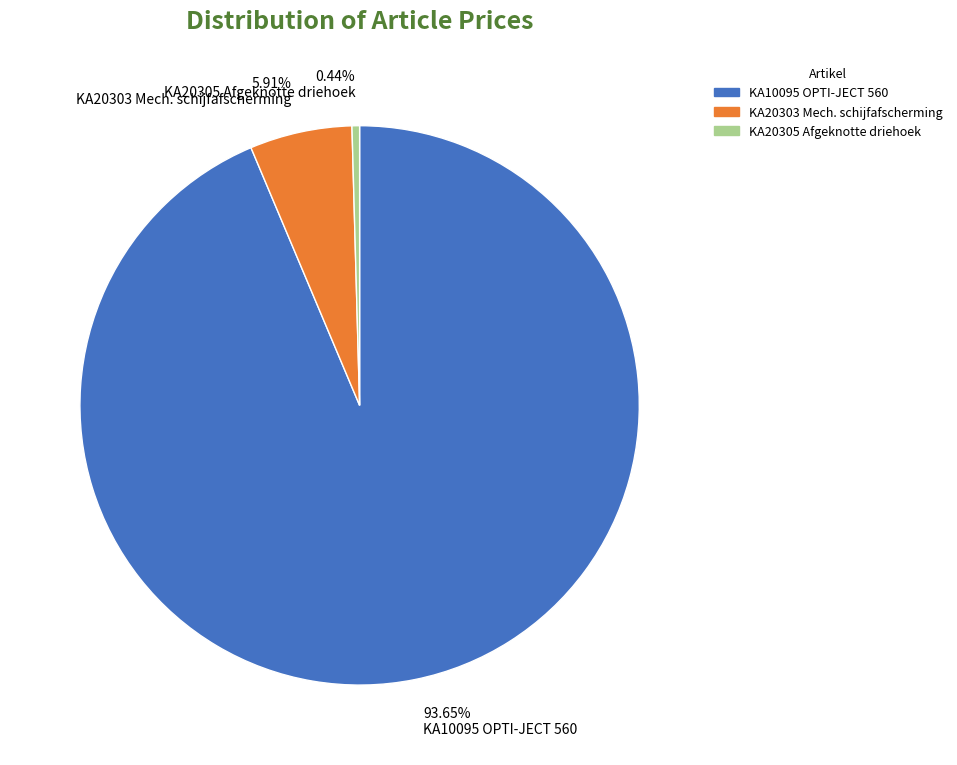

What is the ratio of the value at 93.65% KA10095 OPTI-JECT 560 to the value at 5.91% KA20303 Mech. schijfafscherming?

15.8